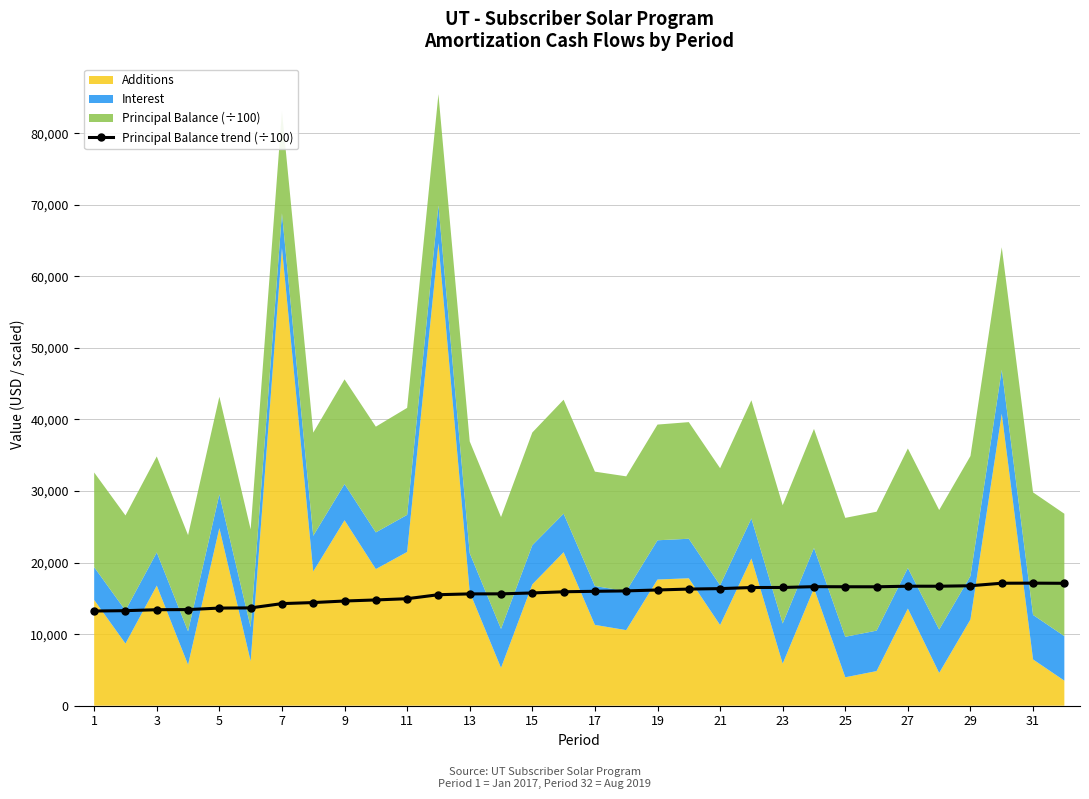

True or false: Principal Balance trend (÷100) has more than 1 interior local peaks.

True